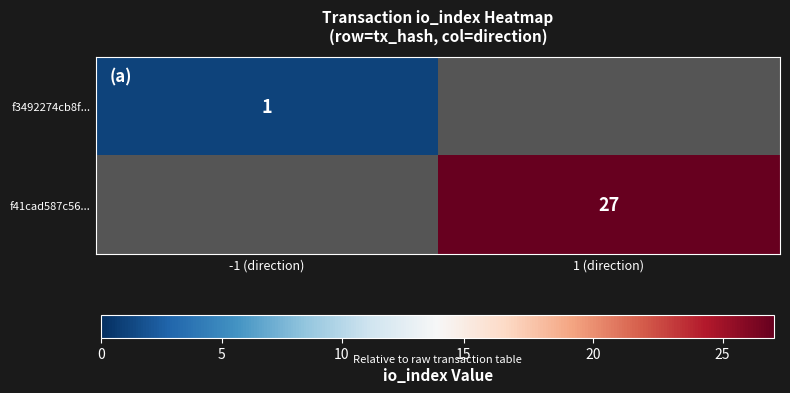

True or false: f3492274cb8f... has a value of 2 at -1 (direction).

False